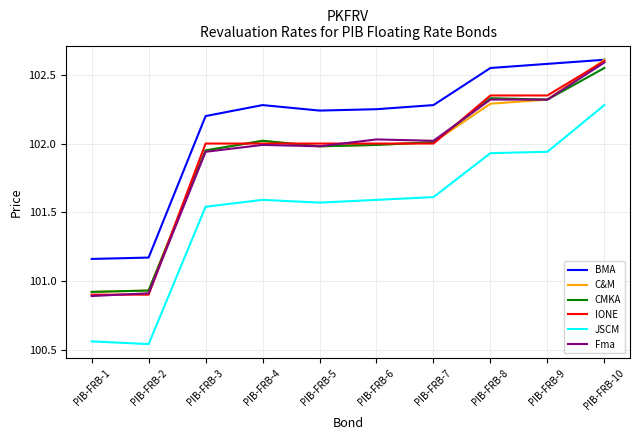

True or false: BMA and JSCM cross at least once.

False